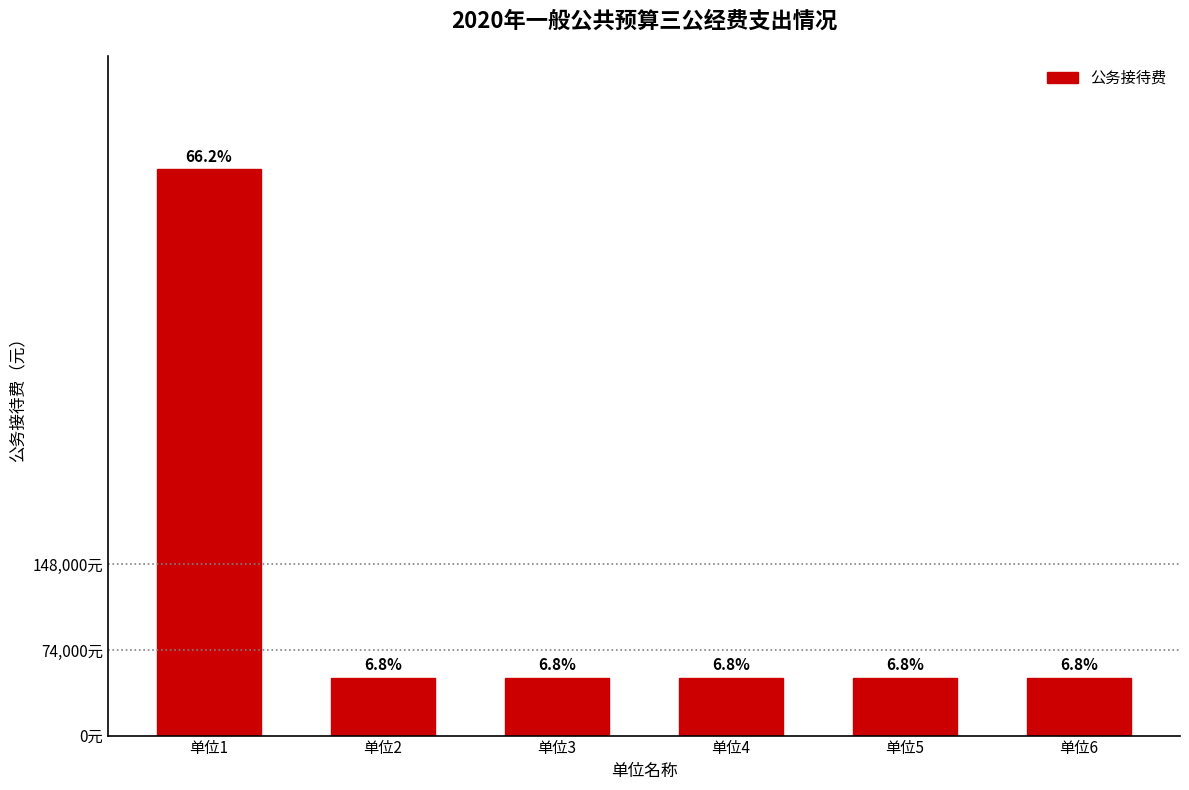

Are the bars horizontal?

No